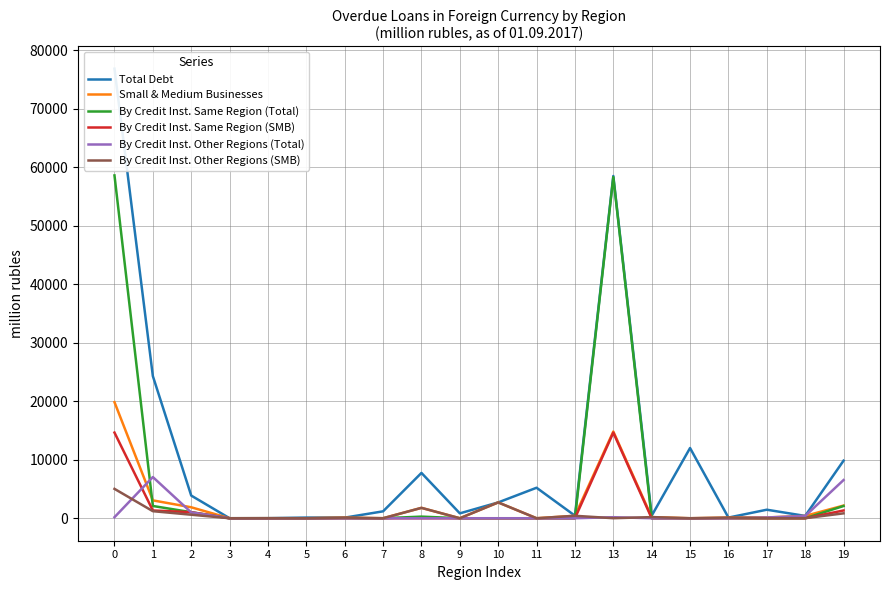

Which series ends up on top after the final intersection of Small & Medium Businesses and By Credit Inst. Other Regions (Total)?

By Credit Inst. Other Regions (Total)